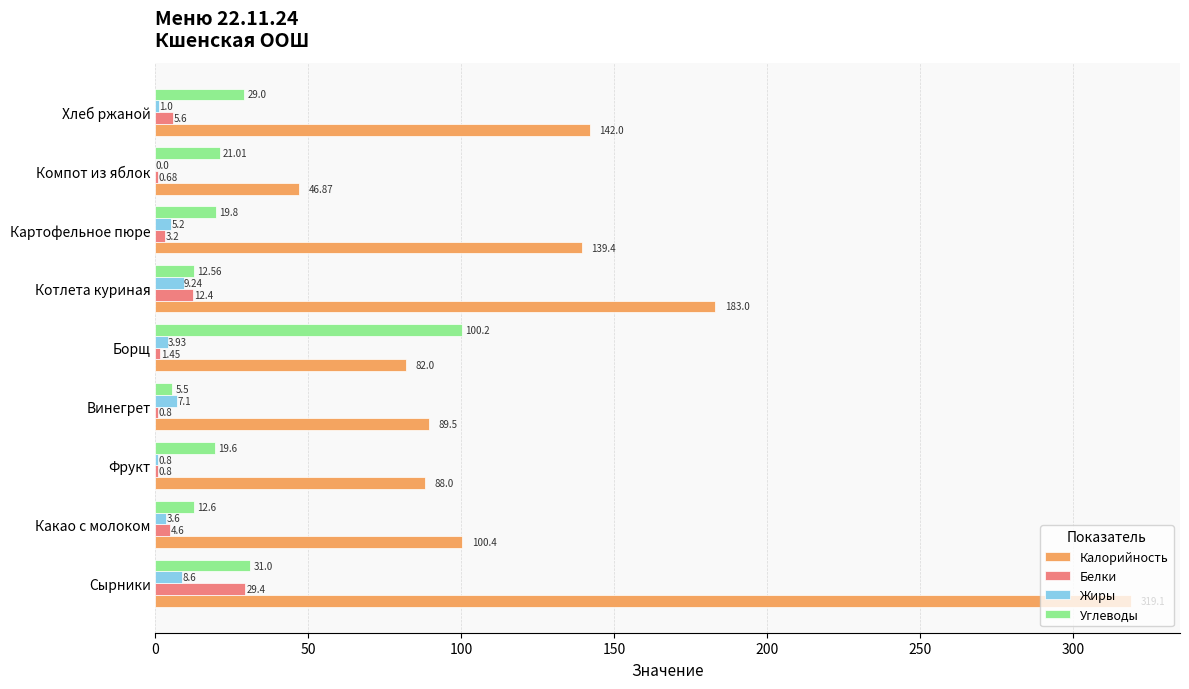

At which category is the sum across all series the highest?

Сырники